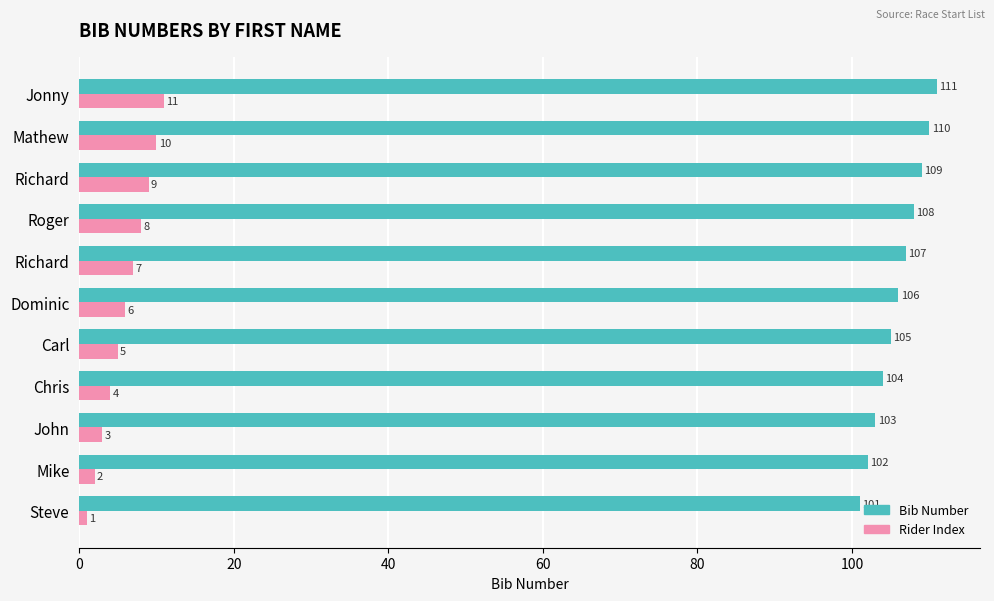

What position from the left is 80?

5